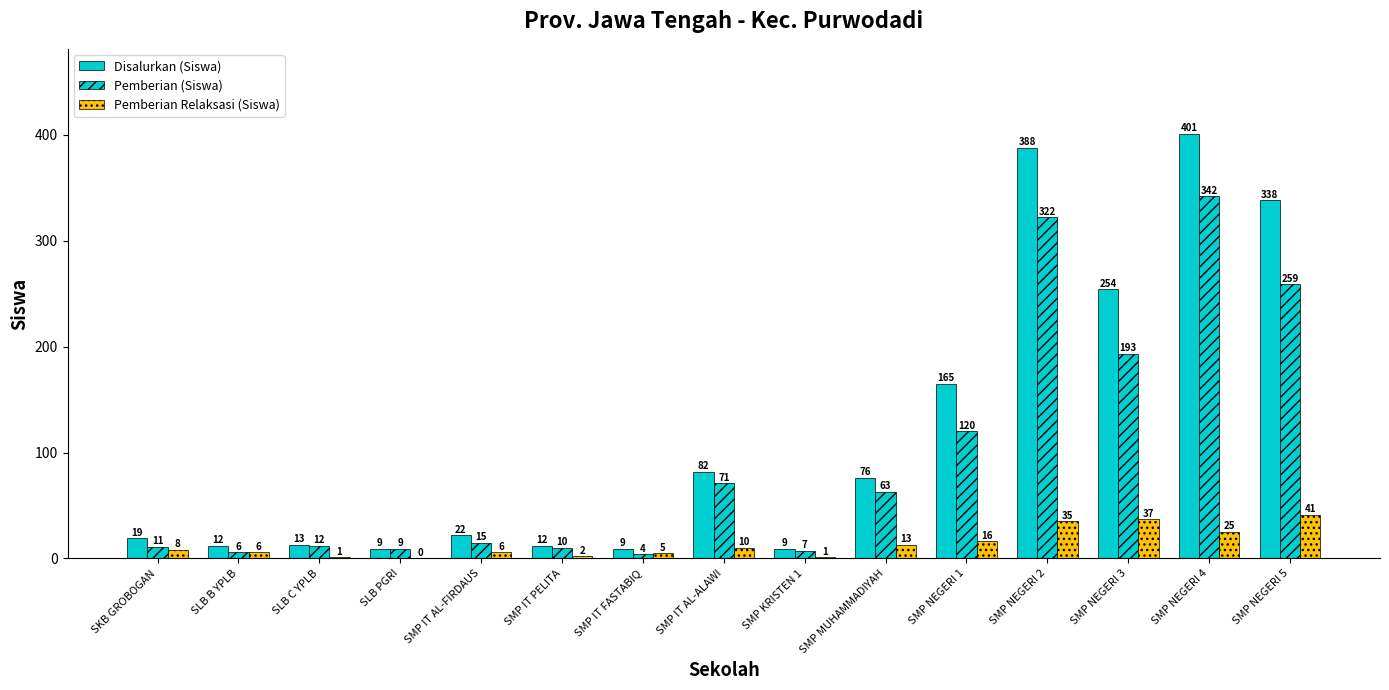

What is the difference between the second highest and minimum values in the Pemberian (Siswa) series?

318